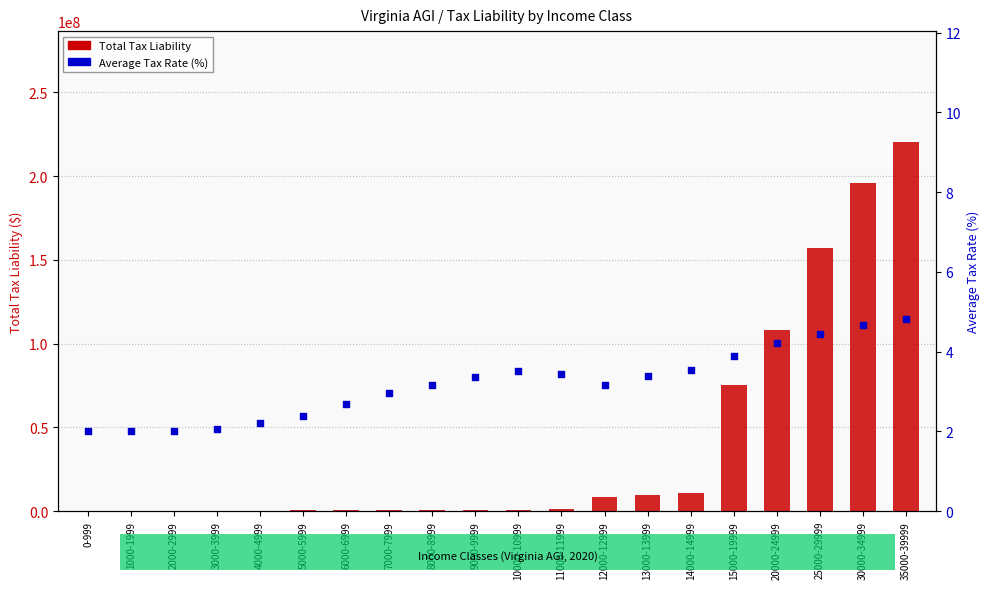

Which series contains the lowest Y value?

Average Tax Rate (%)